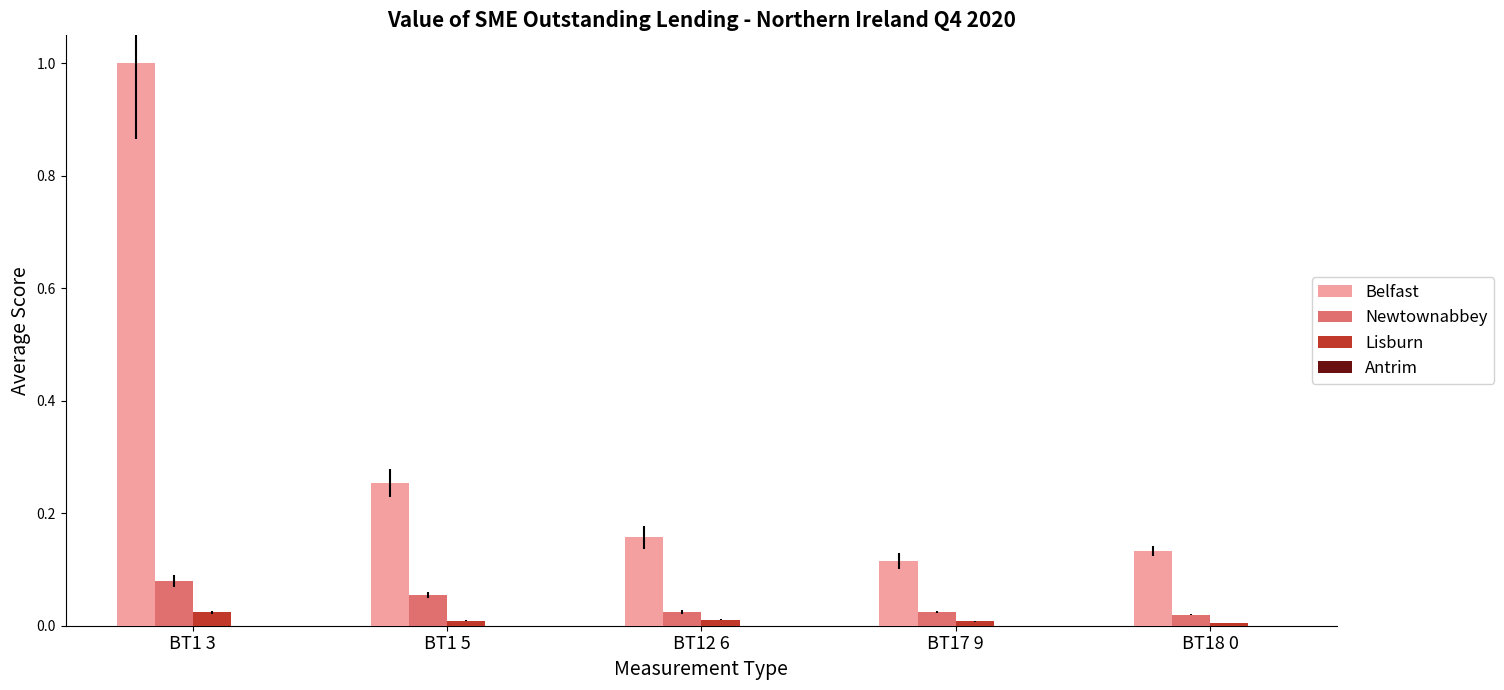

What value does the Belfast series have at BT1 3?

1.0